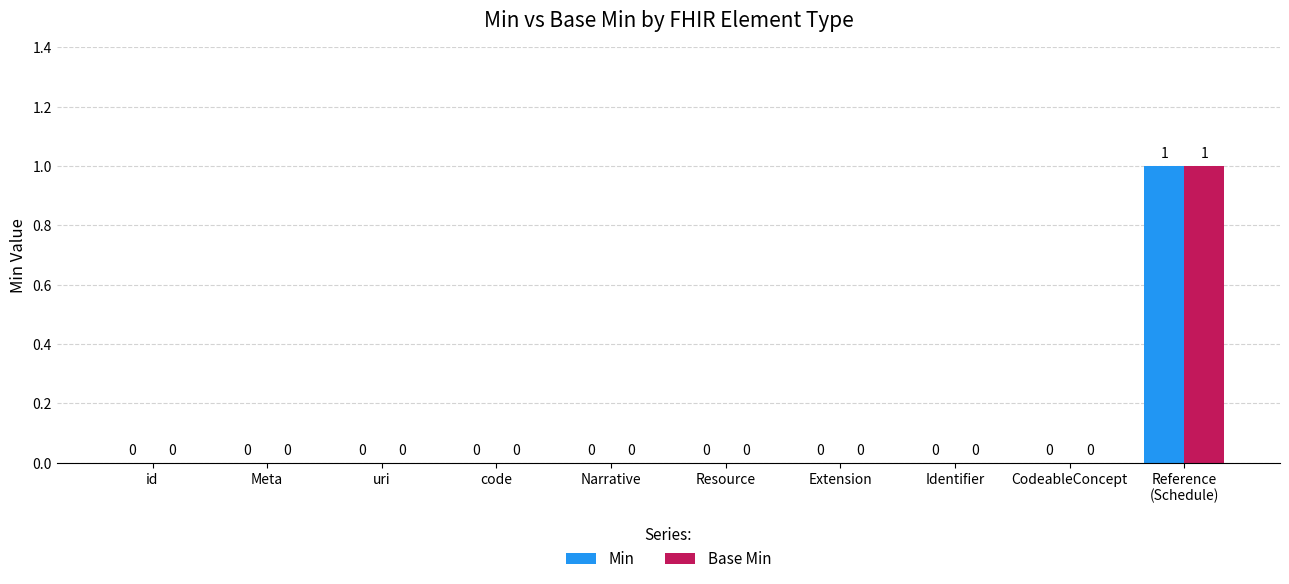

The Base Min series shows 0 at uri. True or false?

True